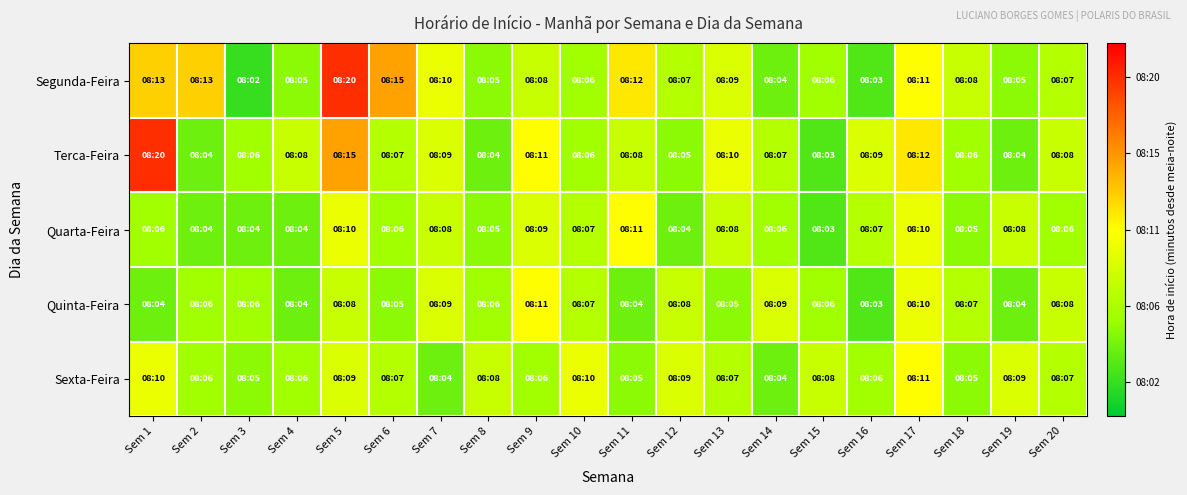

Rank the series by their maximum value, from lowest to highest.

Quarta-Feira, Quinta-Feira, Sexta-Feira, Segunda-Feira, Terca-Feira